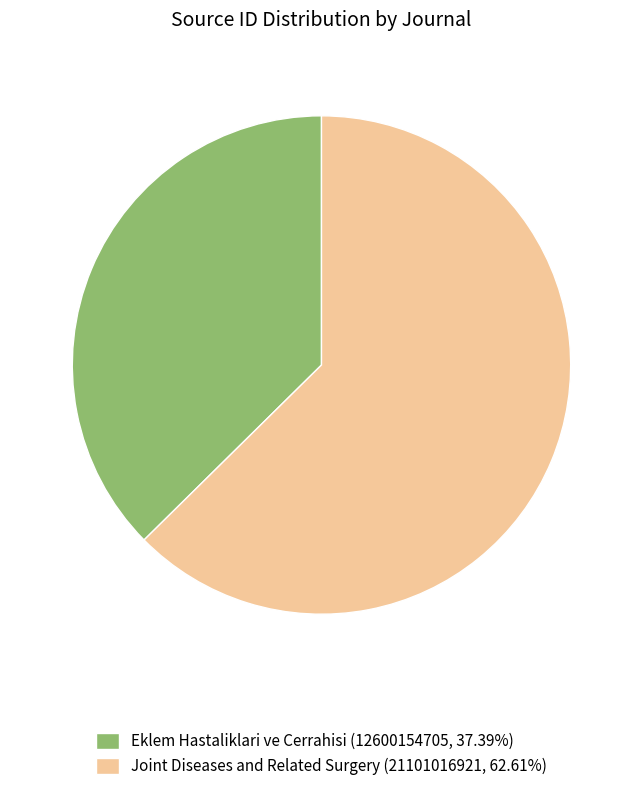

Does any single category account for the majority?

Yes